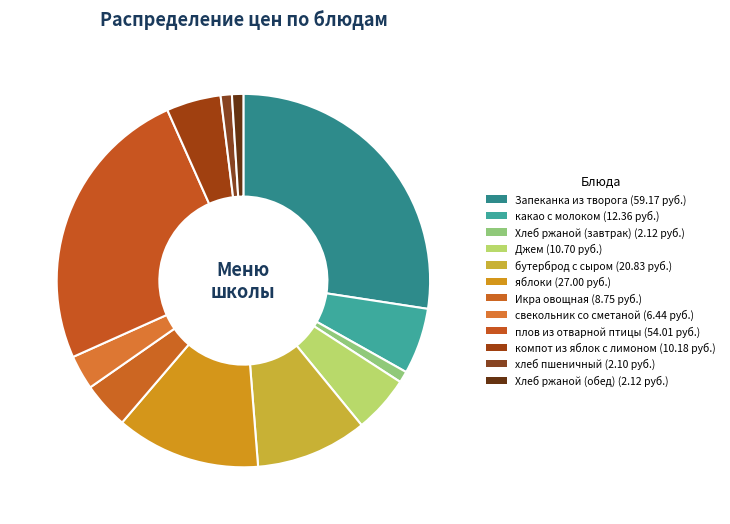

How many segments does this pie chart have?

12